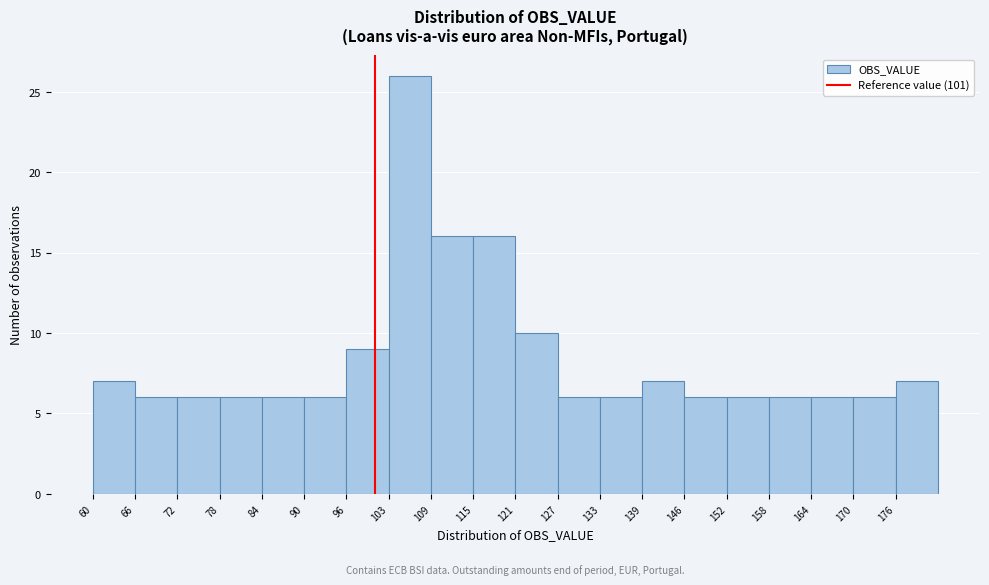

Reading left to right, list every bar in this chart as the range it spans on the x-axis followed by its height. Neither the bar edges nor the heights are printed on the chart, so give them approximately, as read against the axes.

60 to 66: 7
66 to 72: 6
72 to 78: 6
78 to 85: 6
85 to 91: 6
91 to 97: 6
97 to 103: 9
103 to 109: 26
109 to 115: 16
115 to 122: 16
122 to 128: 10
128 to 134: 6
134 to 140: 6
140 to 146: 7
146 to 152: 6
152 to 158: 6
158 to 165: 6
165 to 171: 6
171 to 177: 6
177 to 183: 7